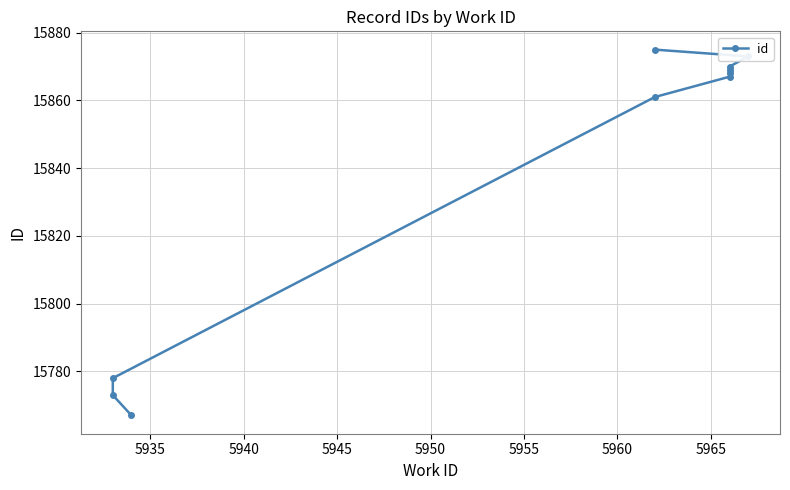

What is the value of the 3rd point from the left?

15778